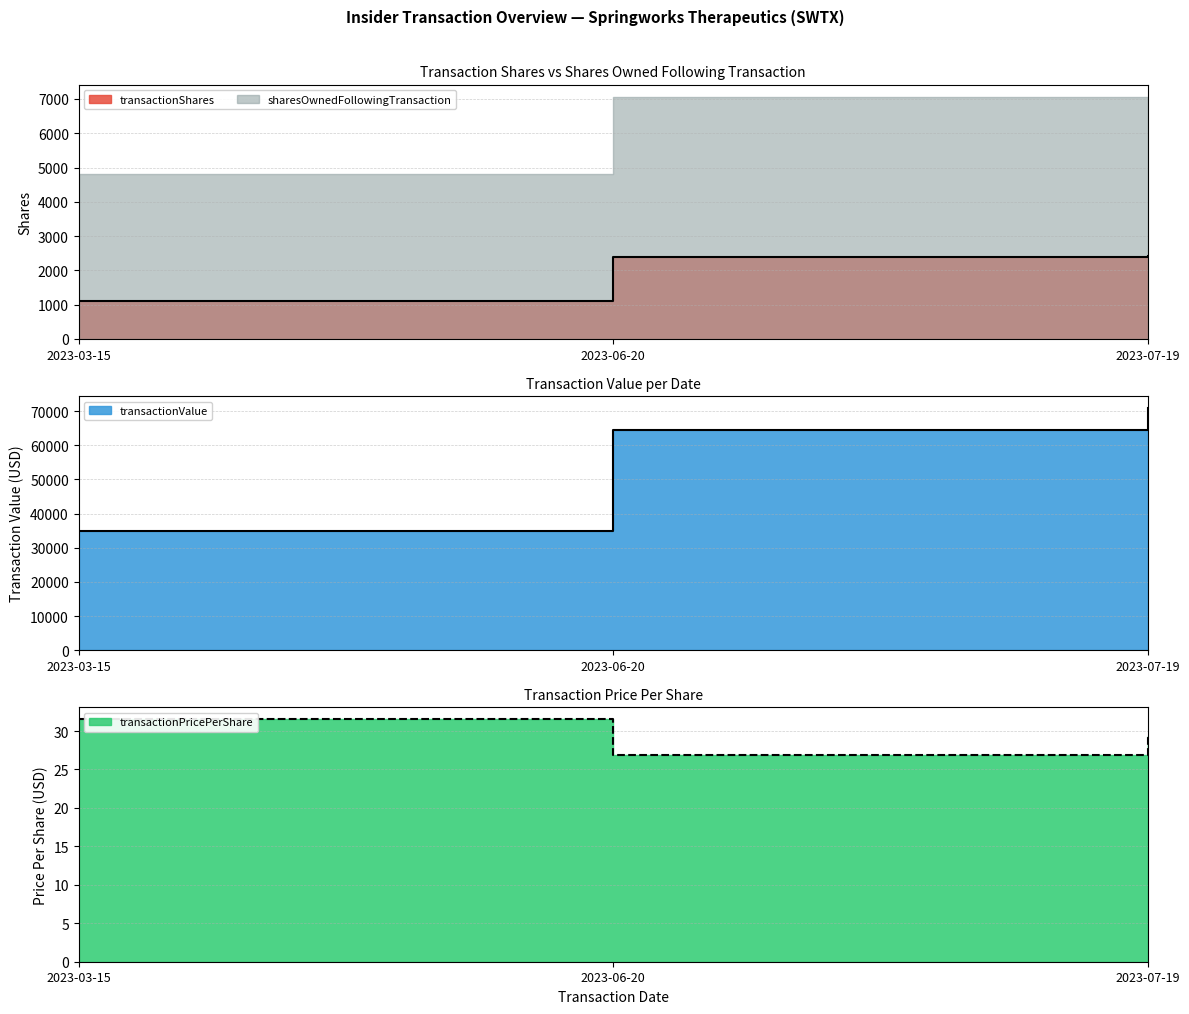

Rank the categories by transactionShares value from highest to lowest.

2023-07-19, 2023-06-20, 2023-03-15